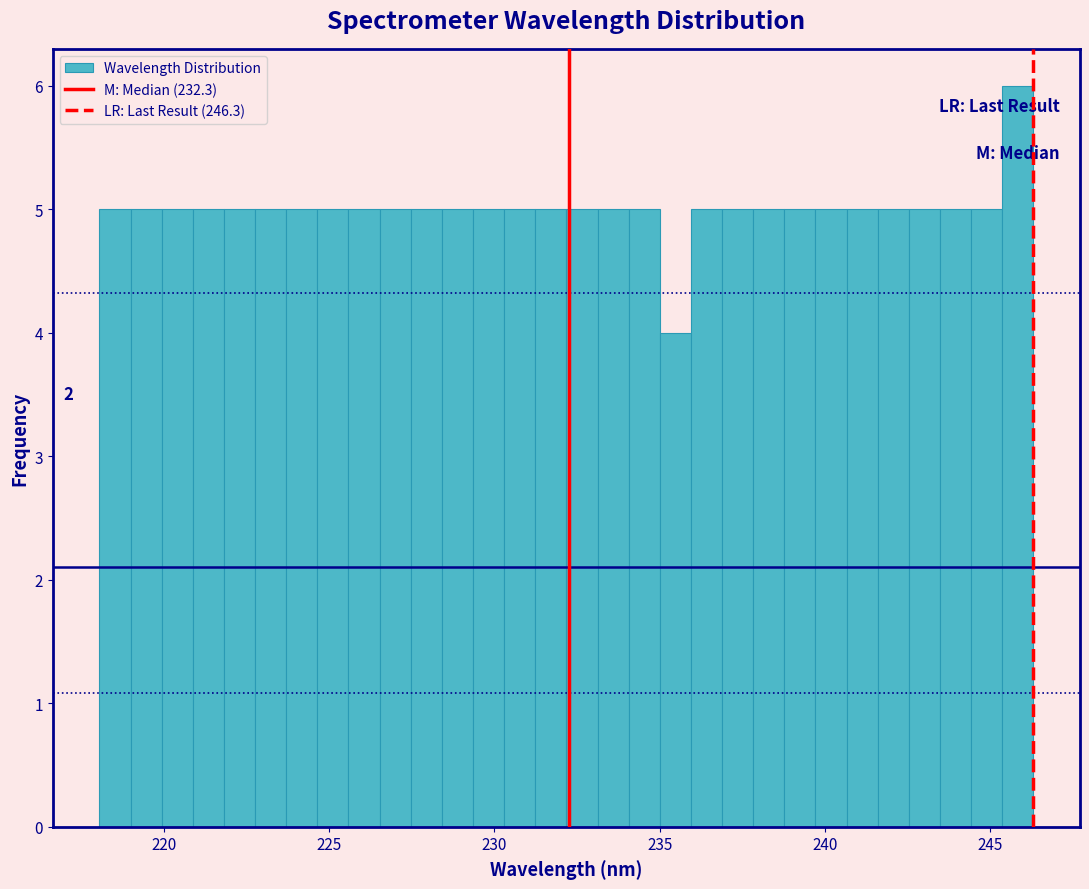

Read against the x-axis, roughly where is the centre of the tallest bar?

246.0